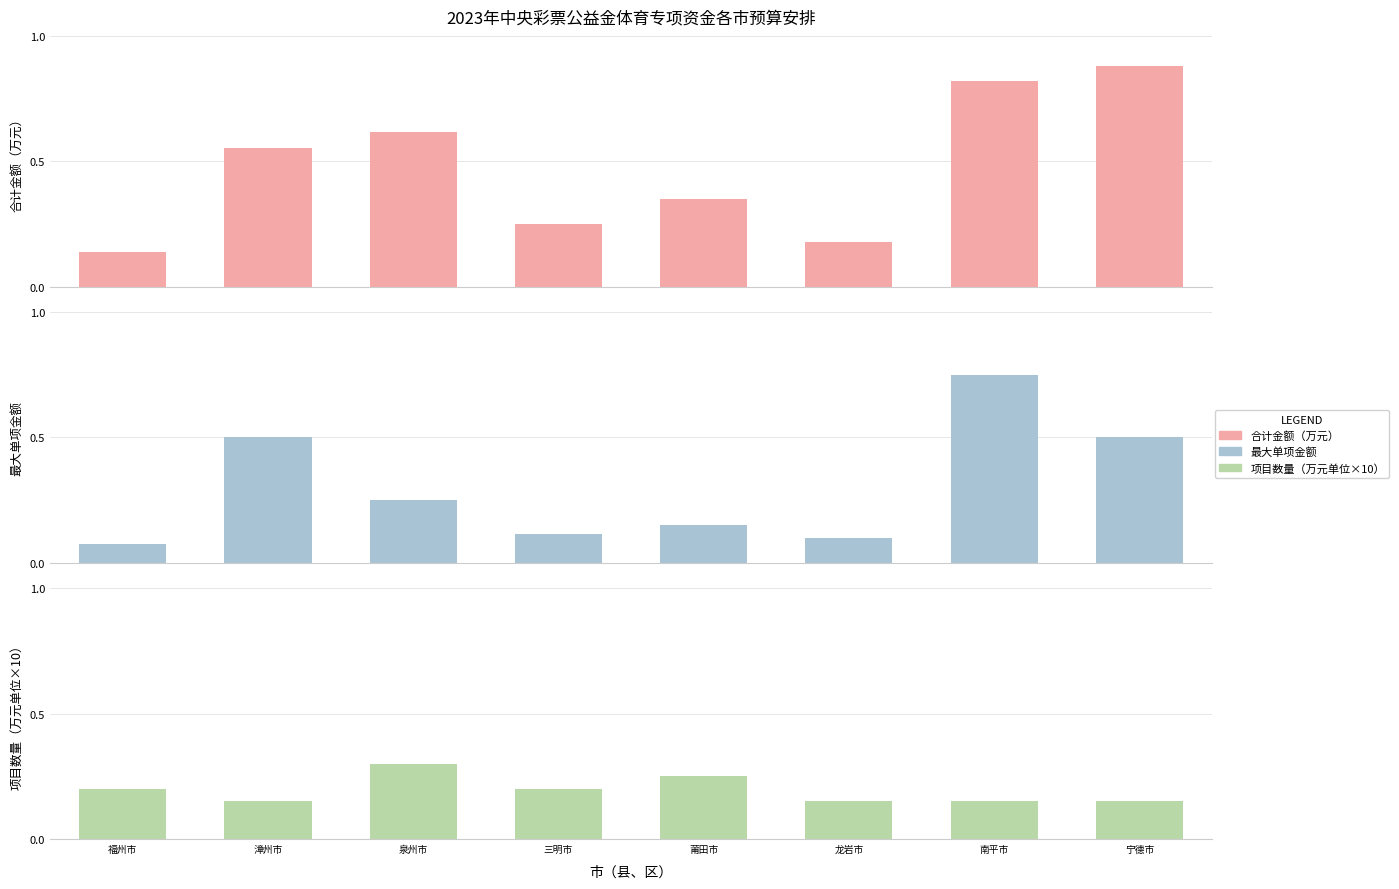

Which series has the largest total across all categories?

合计金额（万元）